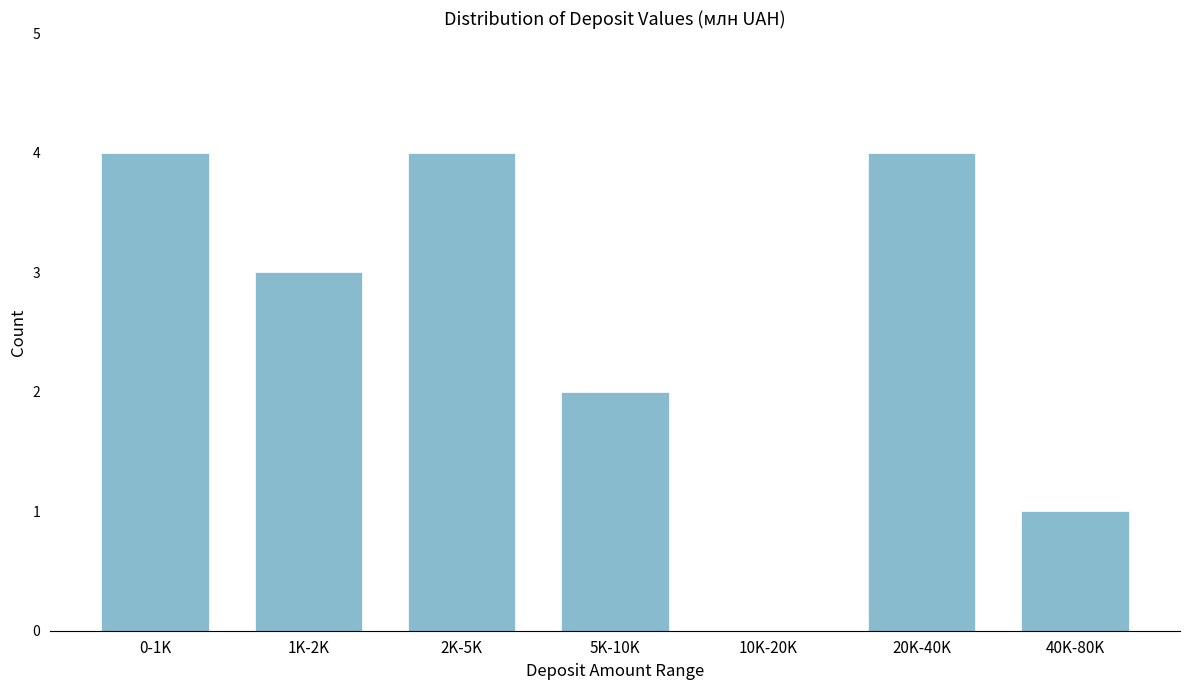

Reading right to left, transcribe all the data shown in this chart.

40K-80K=1	20K-40K=4	10K-20K=0	5K-10K=2	2K-5K=4	1K-2K=3	0-1K=4